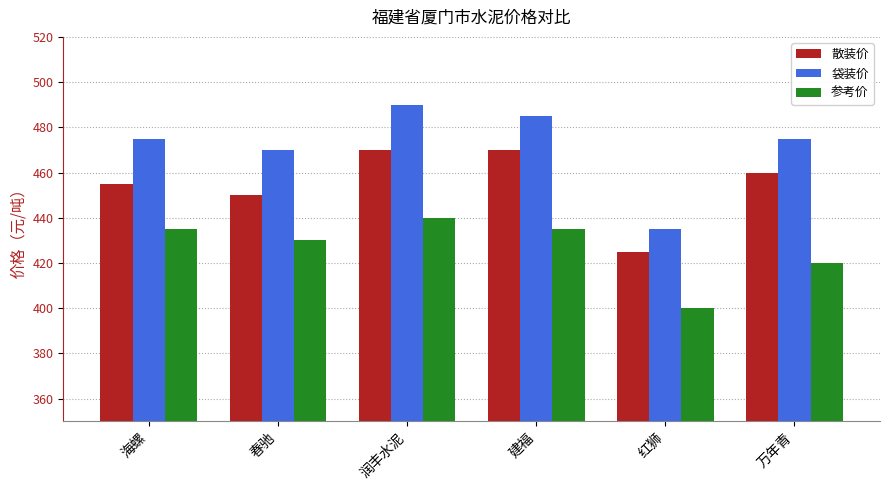

At which label is 散装价 closest to 447?

春驰